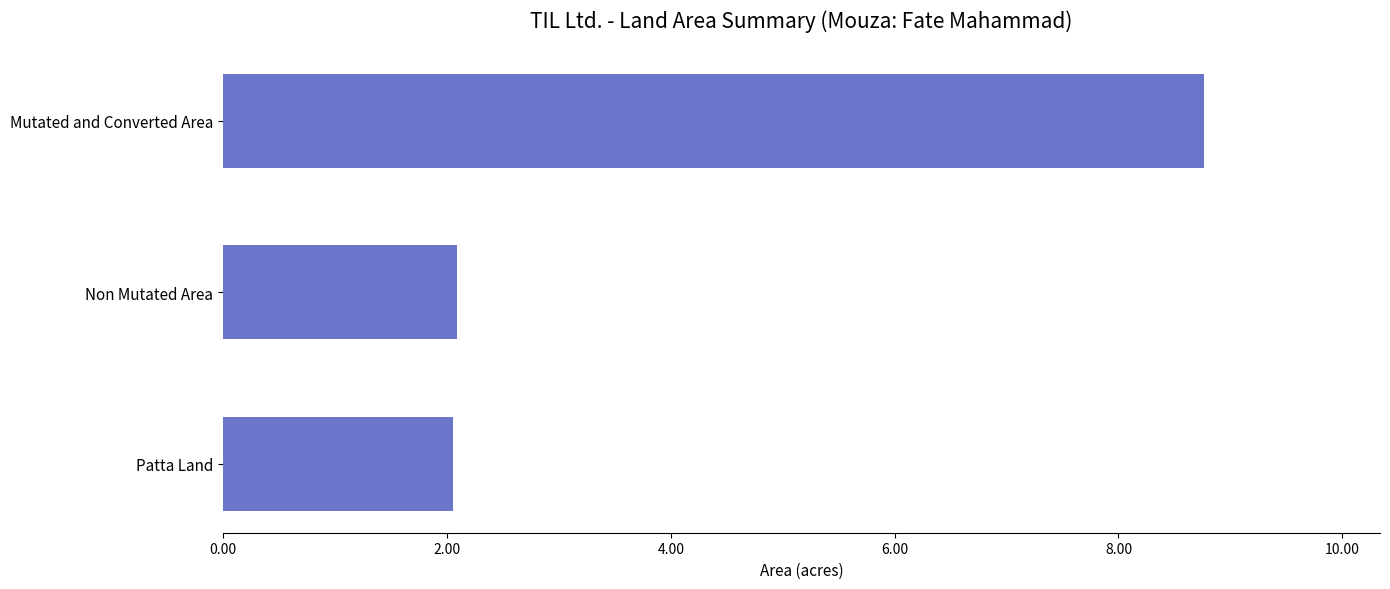

What is the sum of the values at Mutated and Converted Area and Patta Land?

10.8